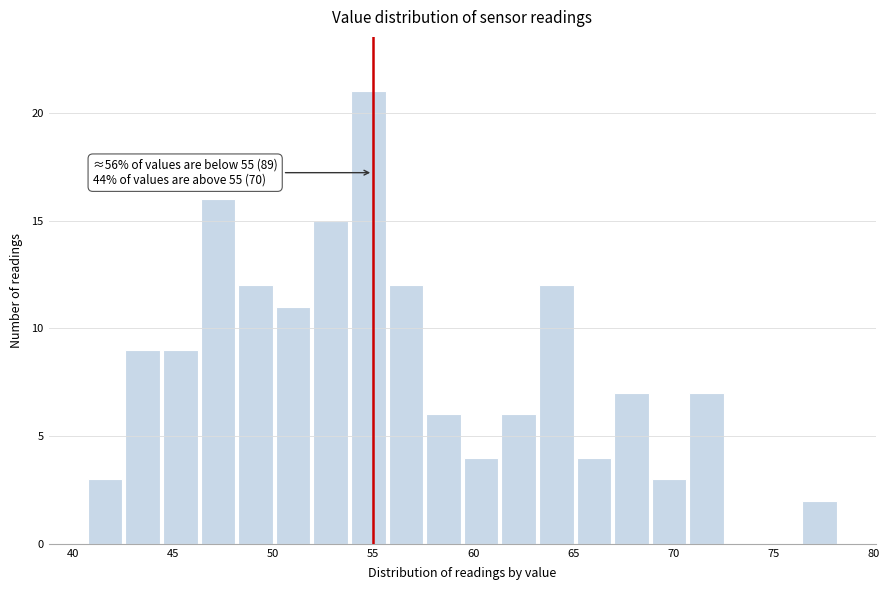

Around what value on the x-axis is the tallest bar? Give the approximate position of its centre, as read against the axis.

55.0